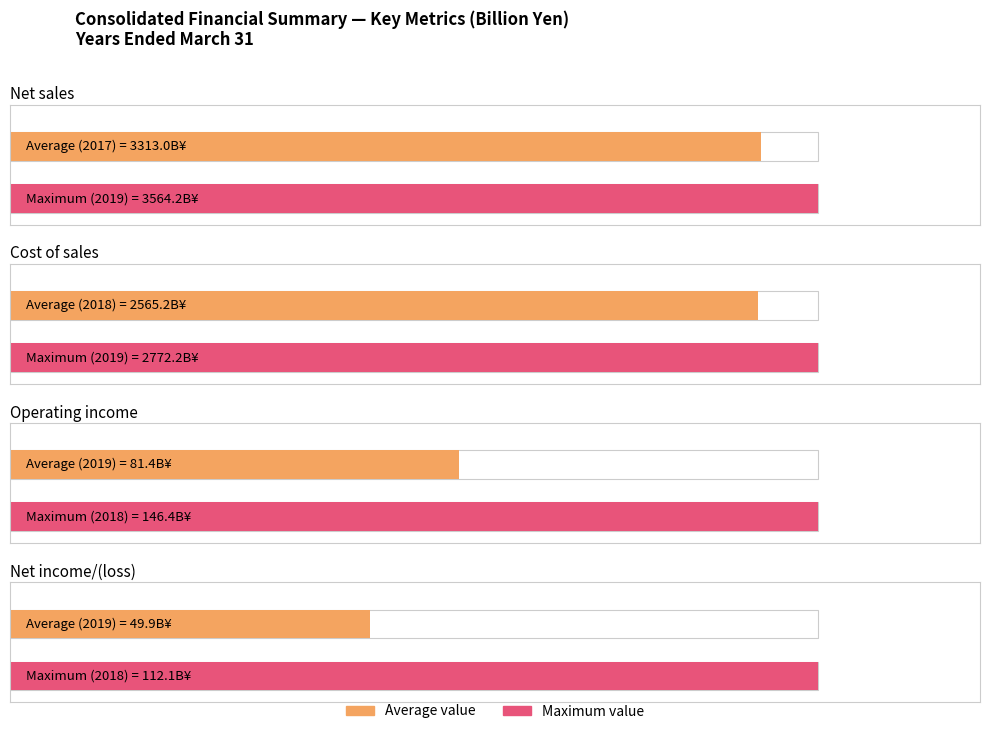

What is the average value of the Net sales series?

3313.0